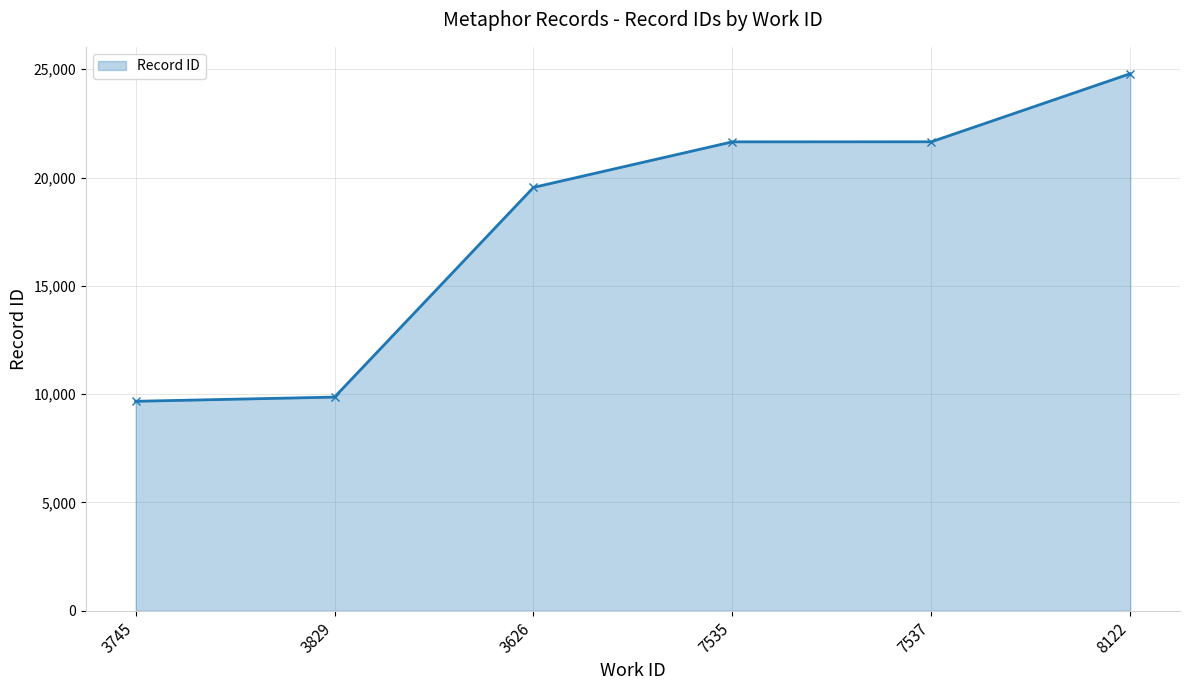

Where is the data nearest to the value 17232?

3626